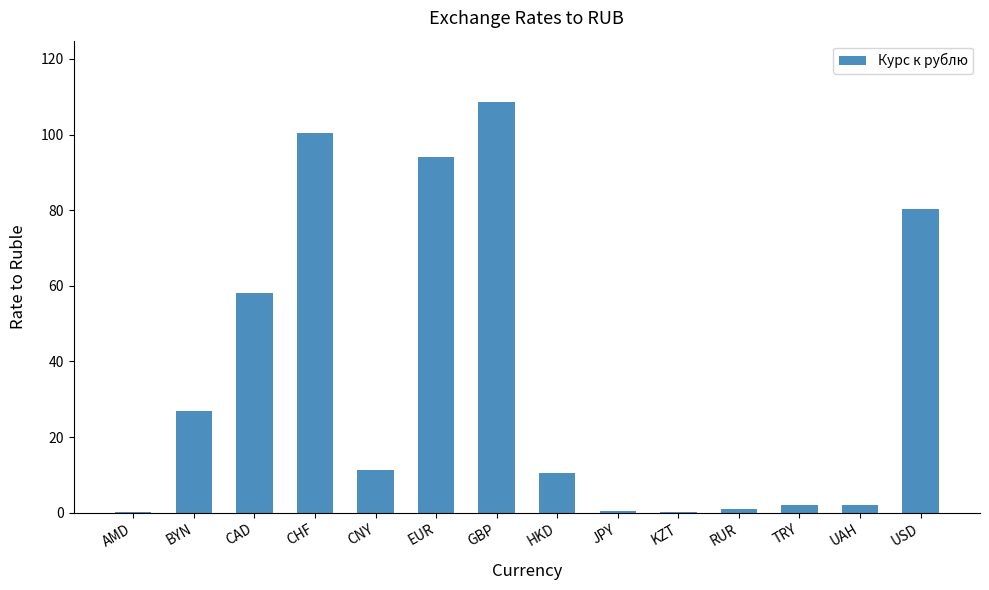

Count the number of categories in the chart.

14